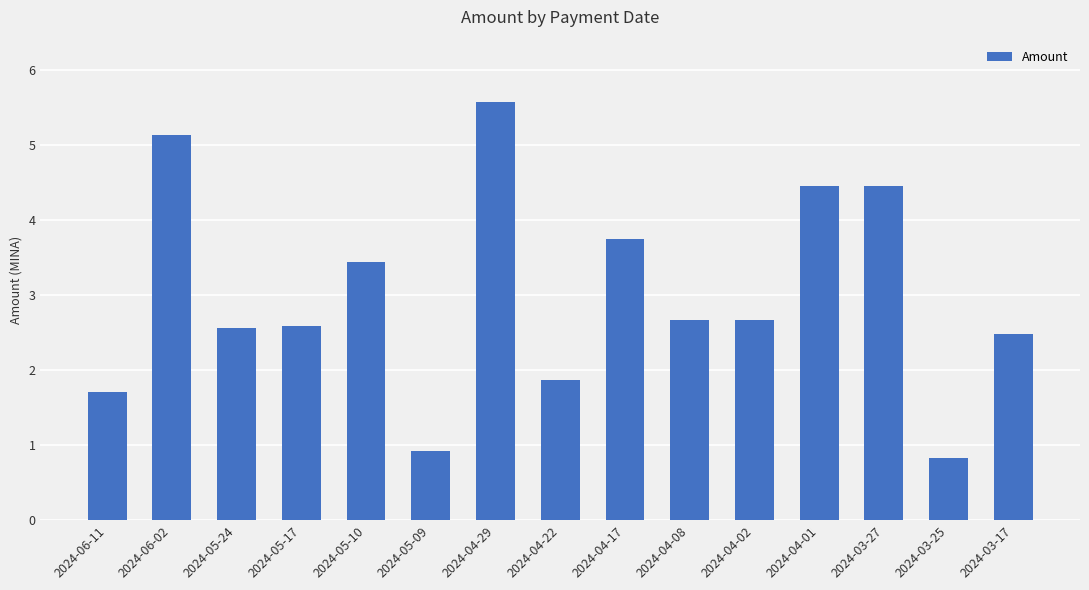

What is the maximum value shown in the chart?

5.6